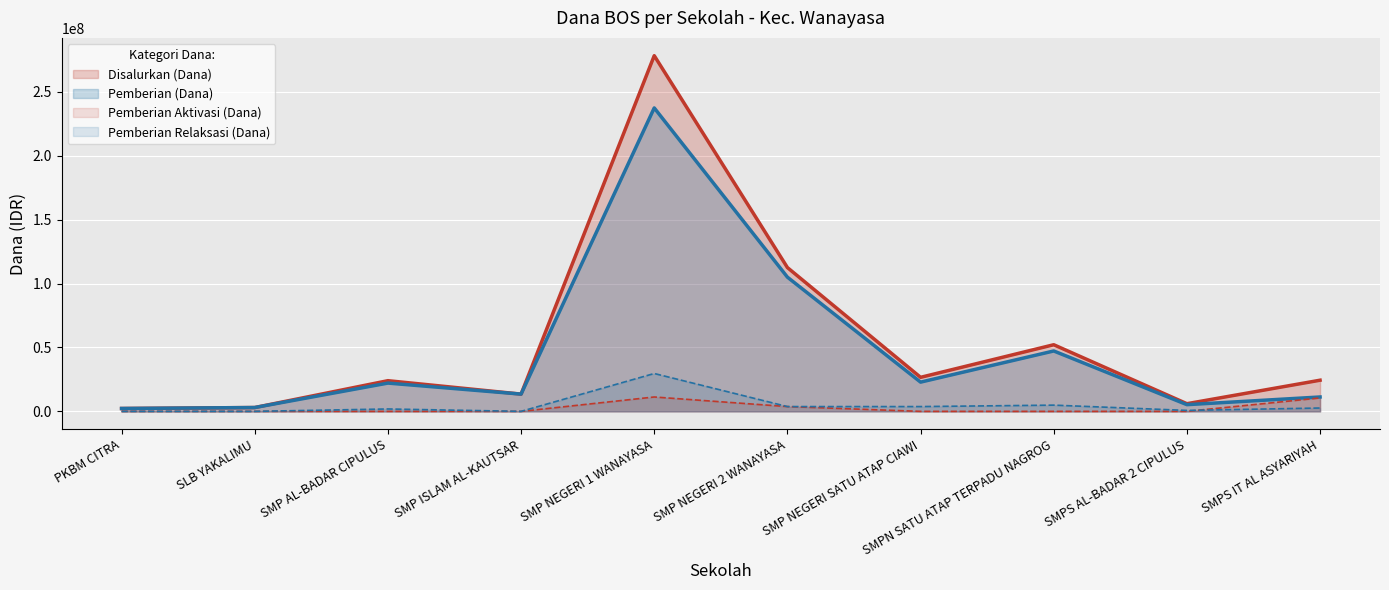

Does the chart display data point markers on the line(s)?

No